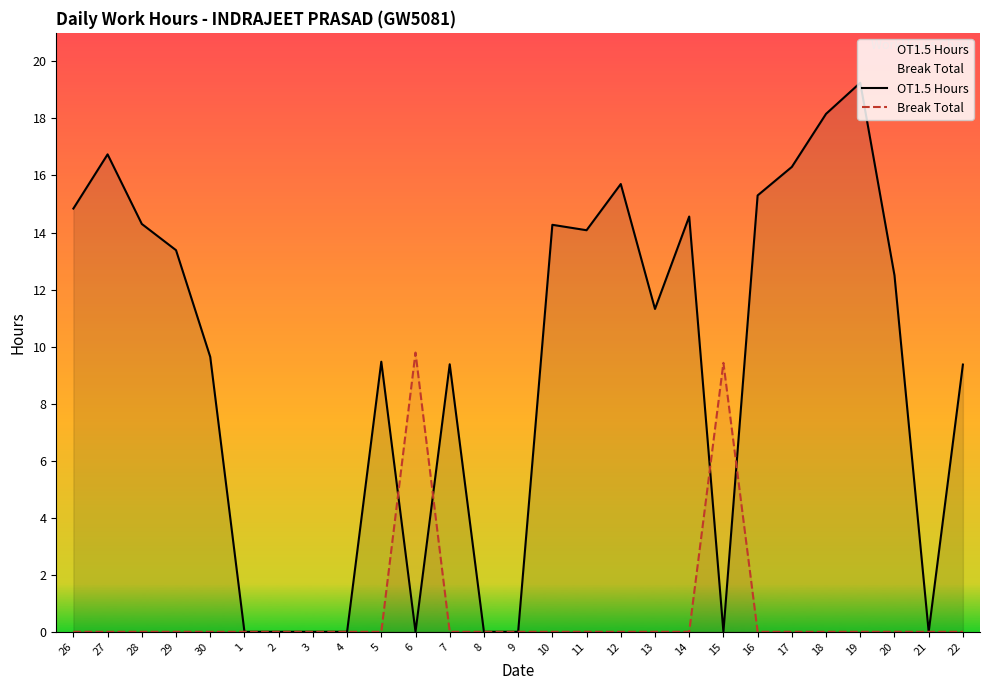

What is the label of the 21st point from the right?

2